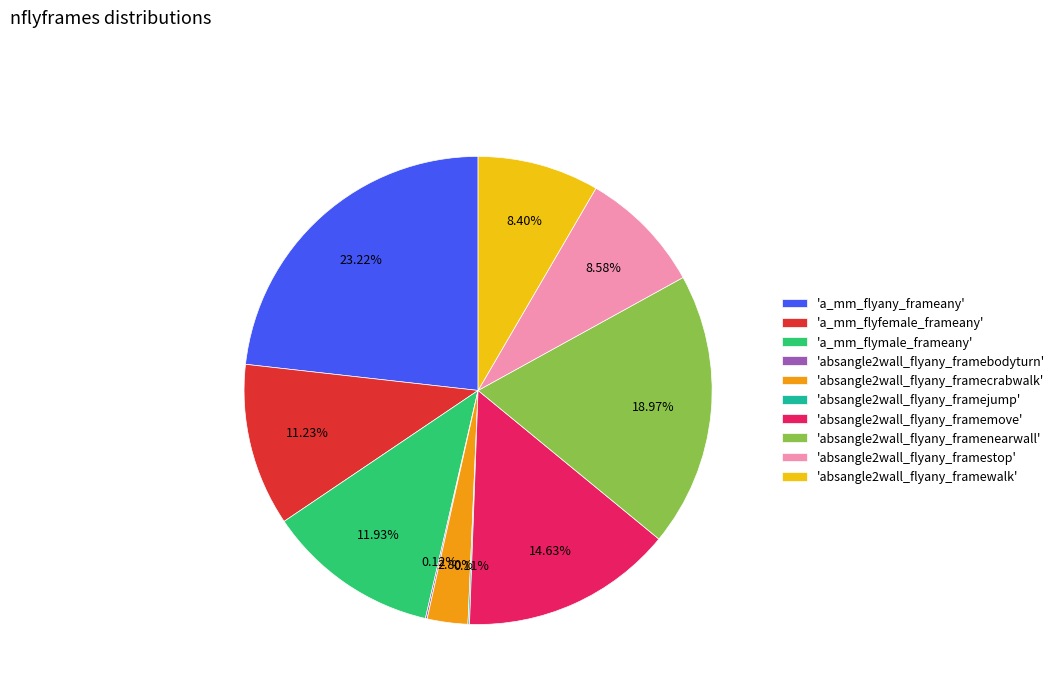

Does any single category account for the majority?

No